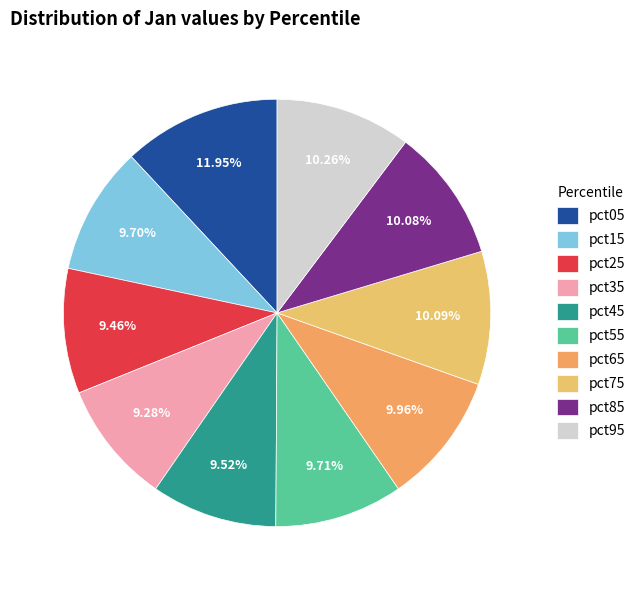

What is the total percentage of pct15 and pct45?

19.2%